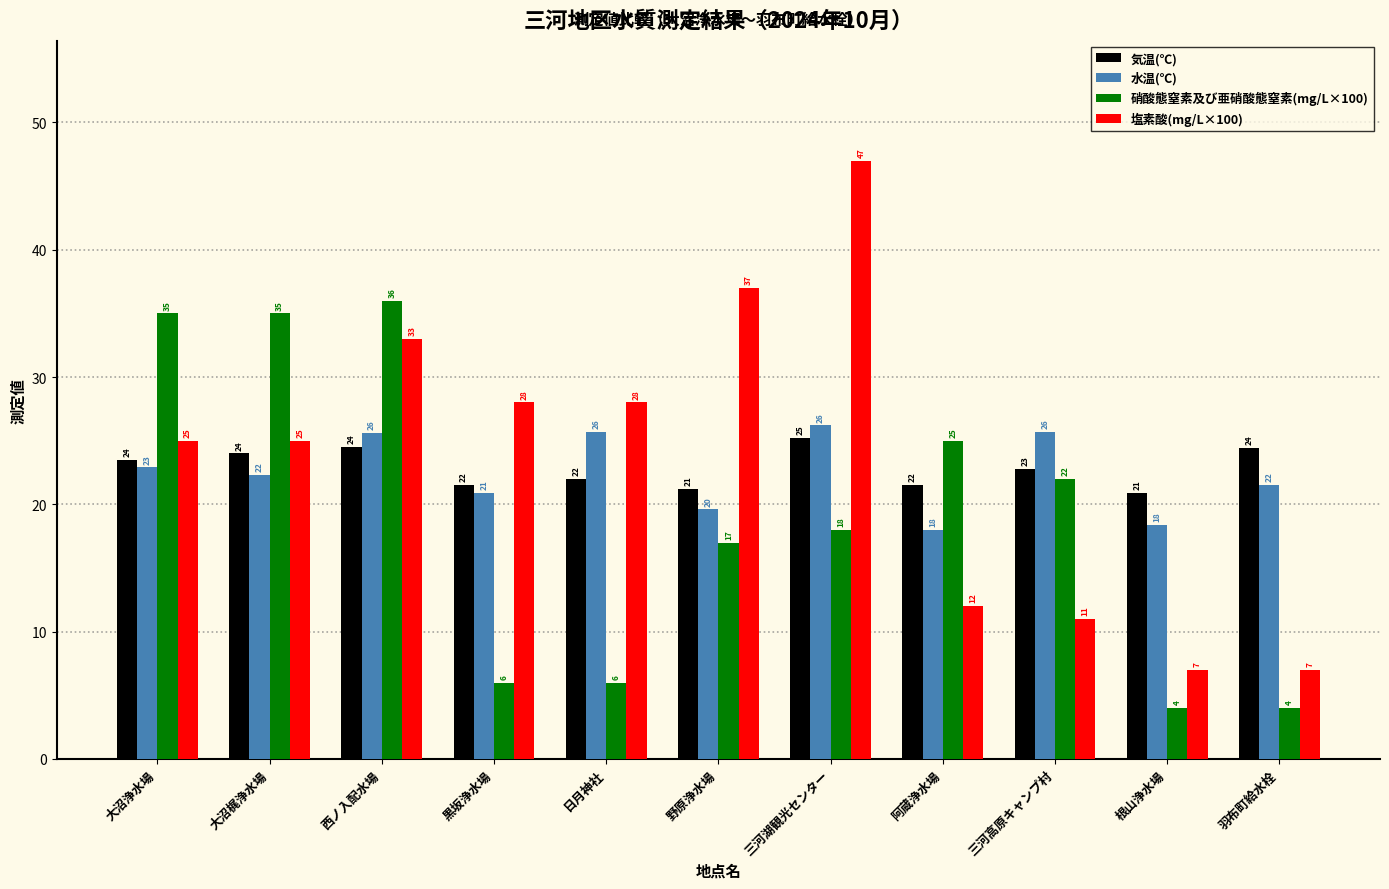

Which series has the widest spread of values?

塩素酸(mg/L×100)